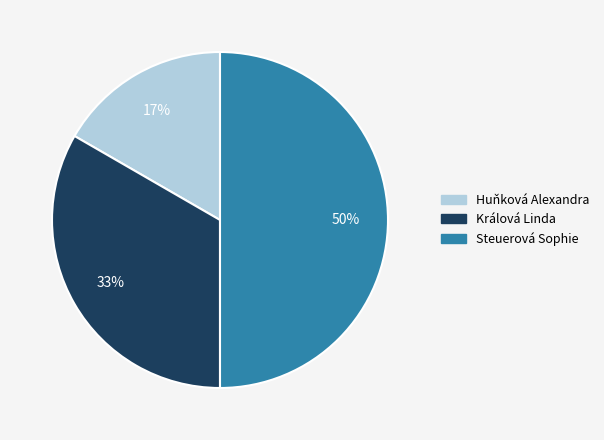

What is the largest slice in the pie chart?

Steuerová Sophie